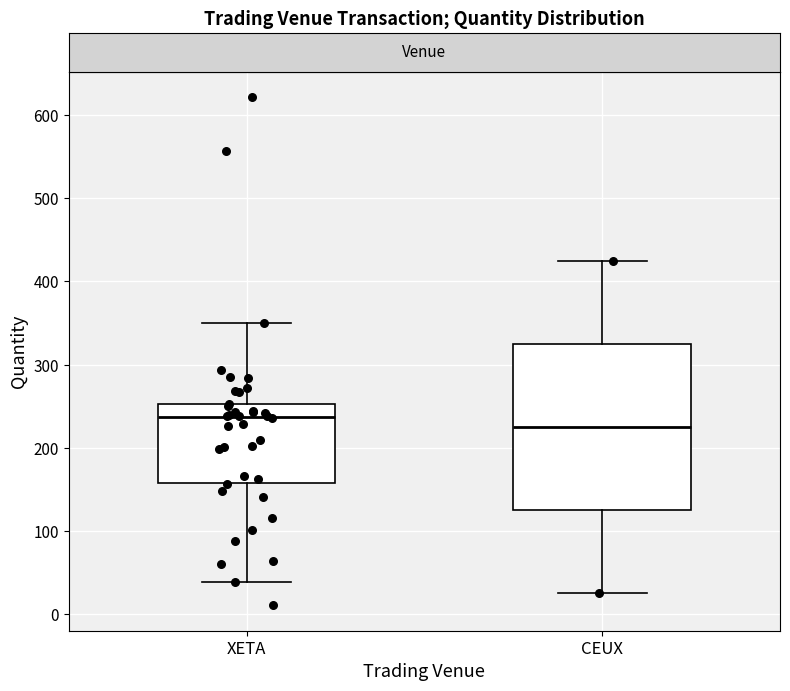

Reading left to right, transcribe this box plot: for each box, give where its median line is, the range the box spans, and where its two whiskers end, as read against the y-axis. The values are not printed on the chart, so give them approximately, as read against the axis.

XETA: median 240, box 160 to 250, whiskers 40 to 350
CEUX: median 230, box 130 to 330, whiskers 30 to 430